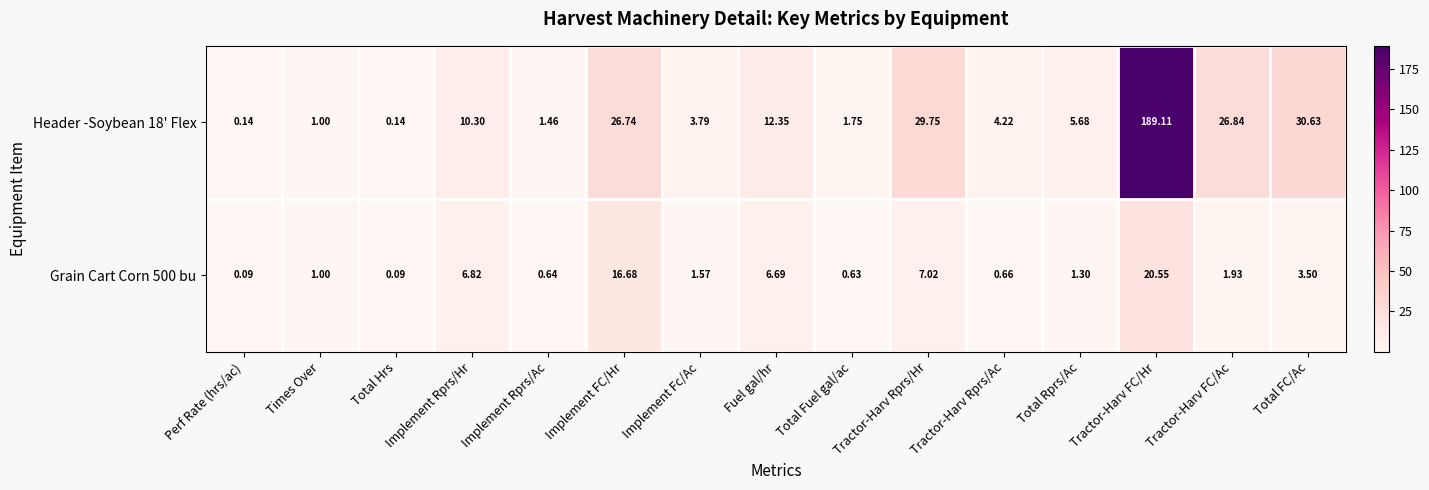

List the series in order of their peak value, lowest first.

Grain Cart Corn 500 bu, Header -Soybean 18' Flex